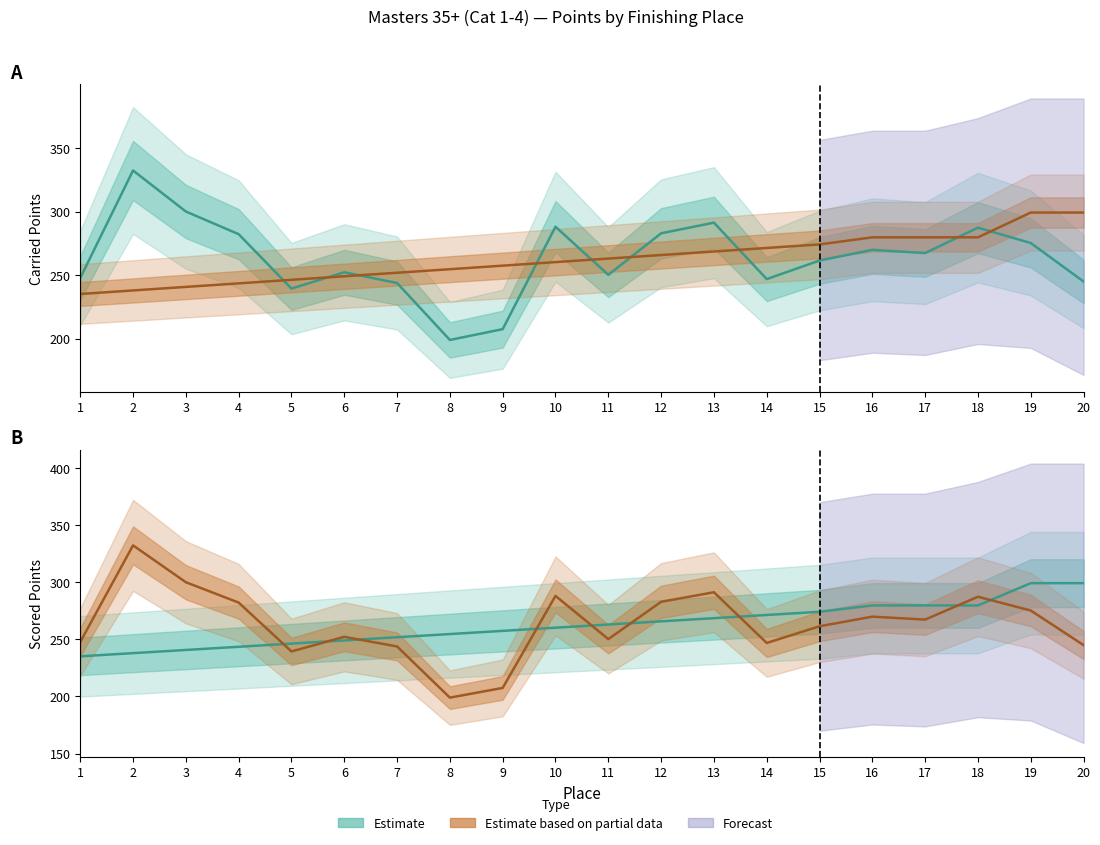

Does the chart display data point markers on the line(s)?

No